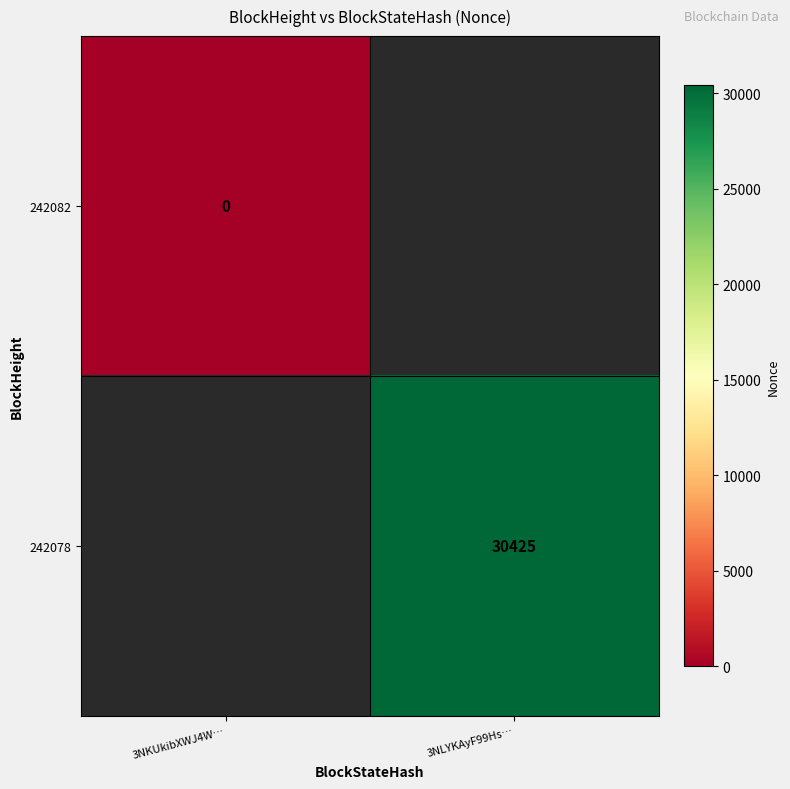

At how many categories does at least one series exceed 3070?

1